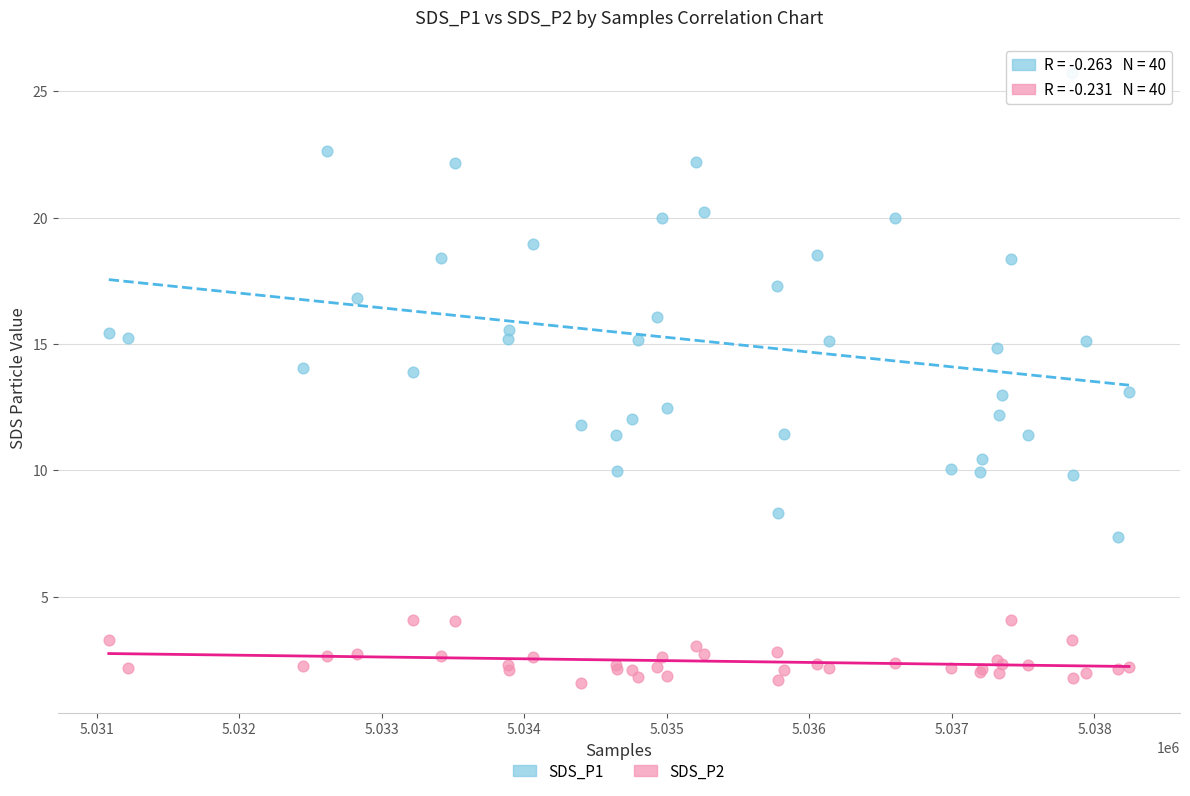

Which series reaches the maximum Y coordinate?

SDS_P1